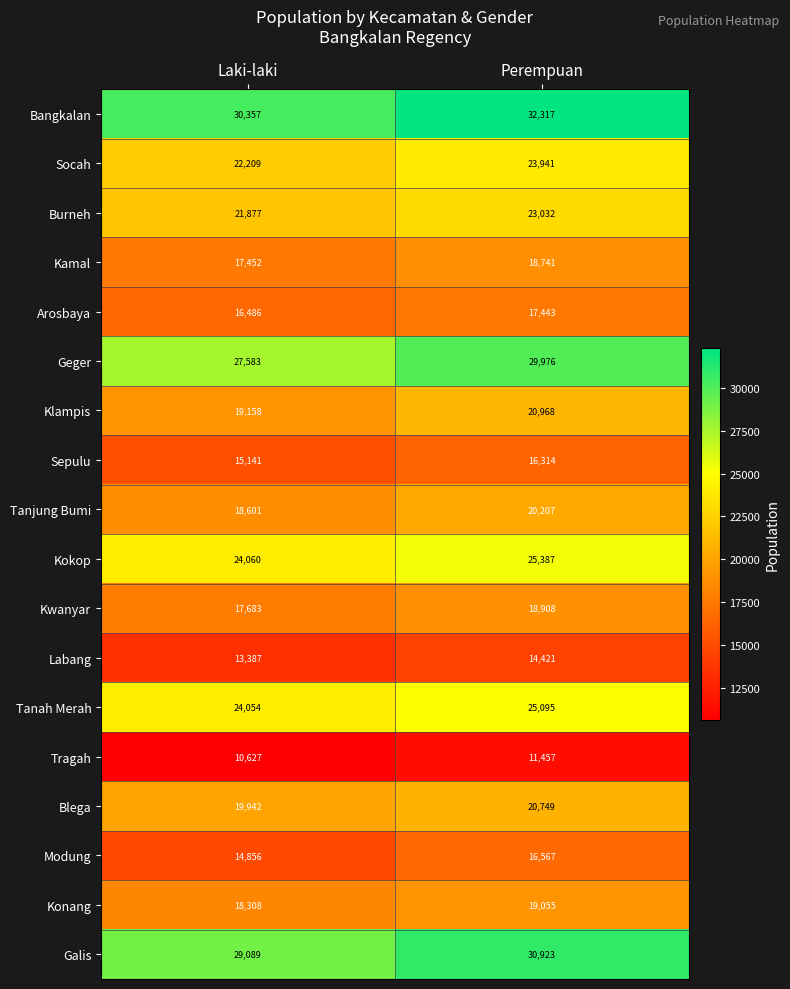

Which series has the largest total across all categories?

Bangkalan